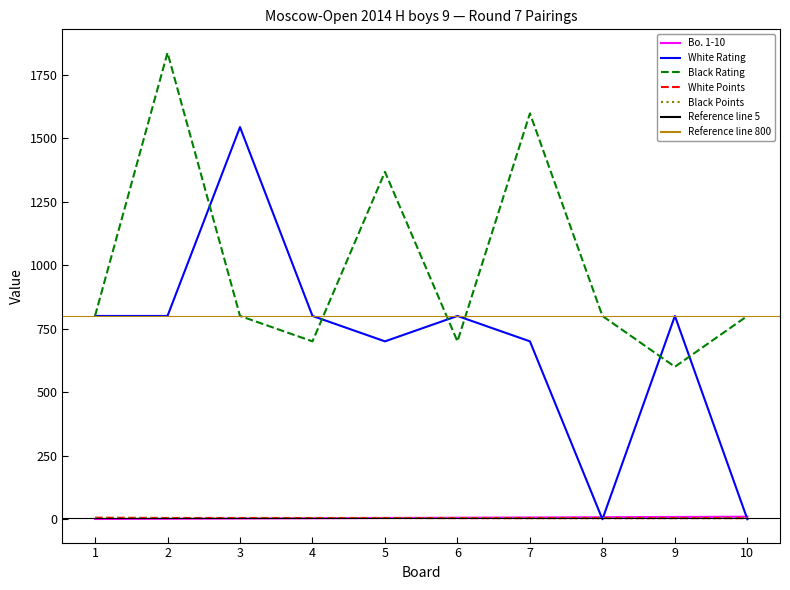

True or false: Bo. 1-10 and White Points cross at least once.

False